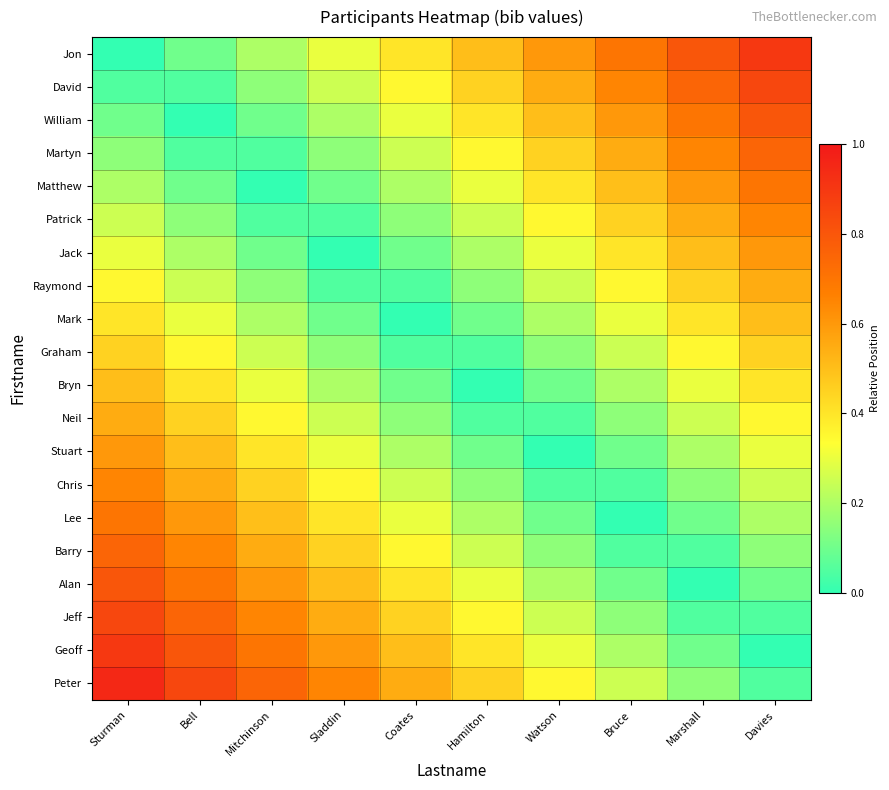

Between Sturman and Marshall, which is larger?

Marshall